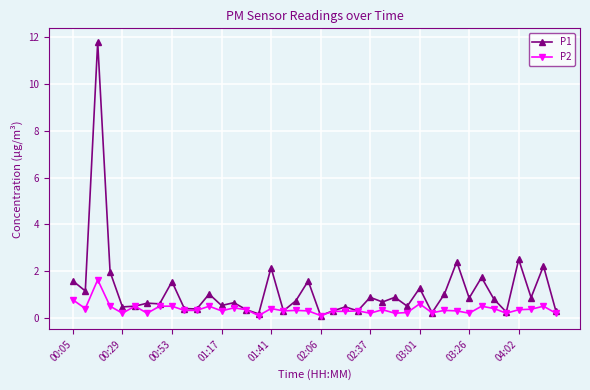

What is the value of the P1 point at the 19th from the left?

0.7